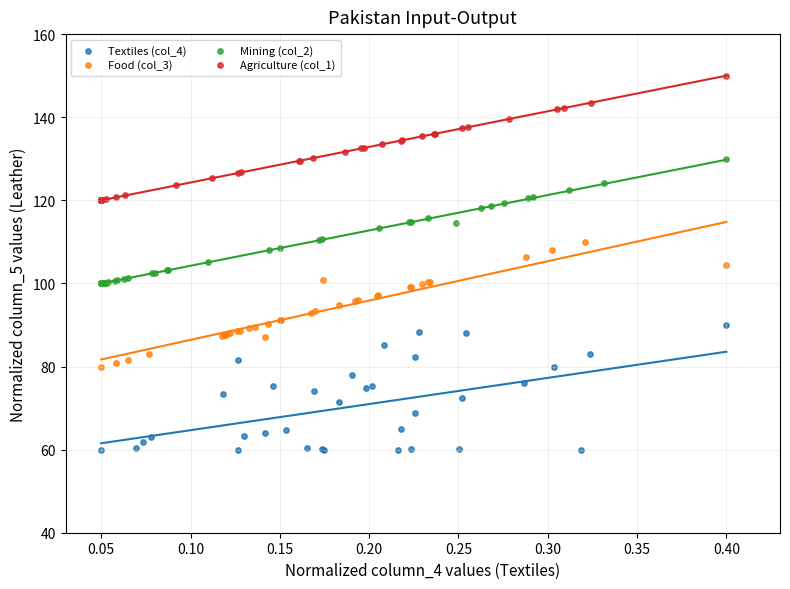

Which series reaches the minimum Y coordinate?

Textiles (col_4)